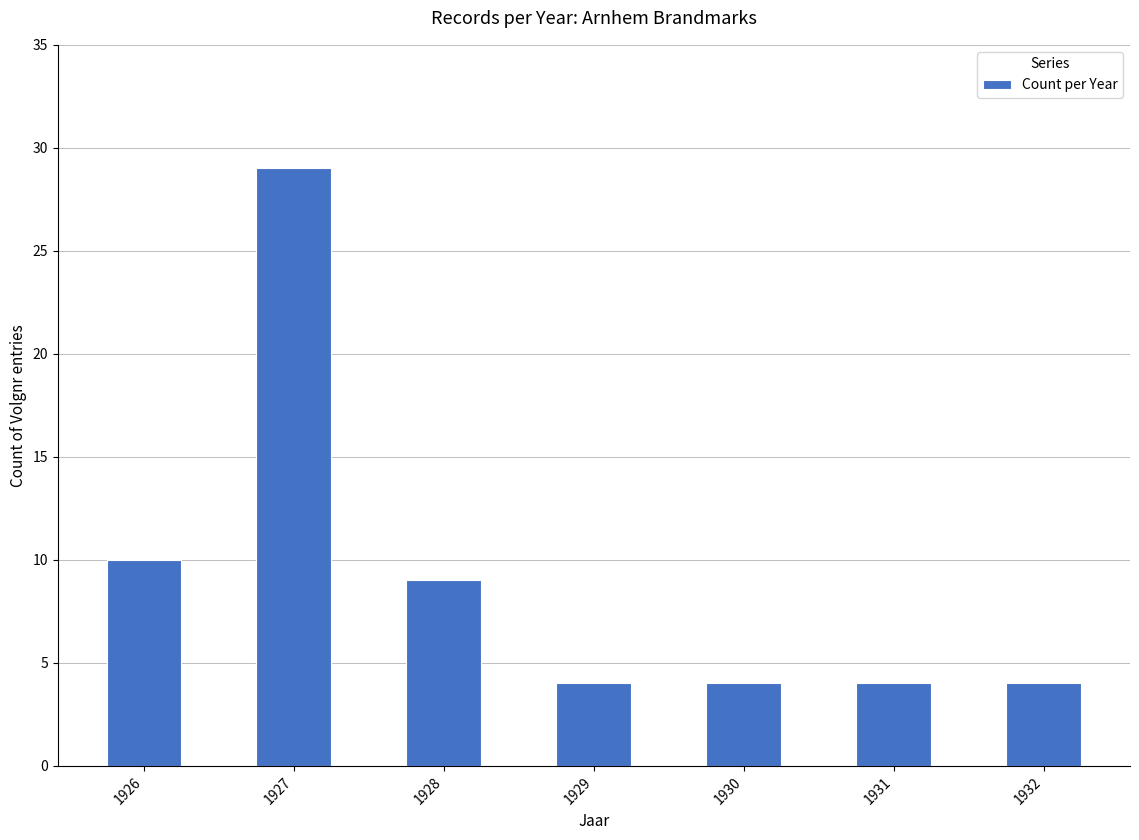

What is the minimum value shown in the chart?

4